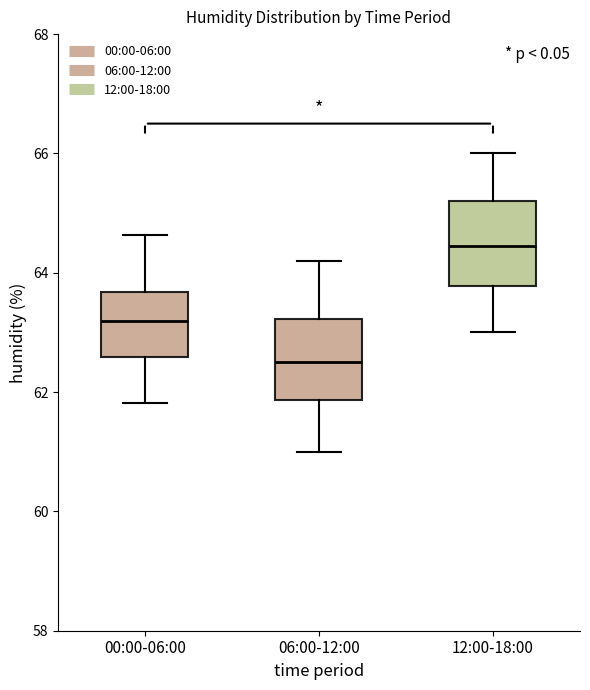

Which box has the highest median line?

12:00-18:00